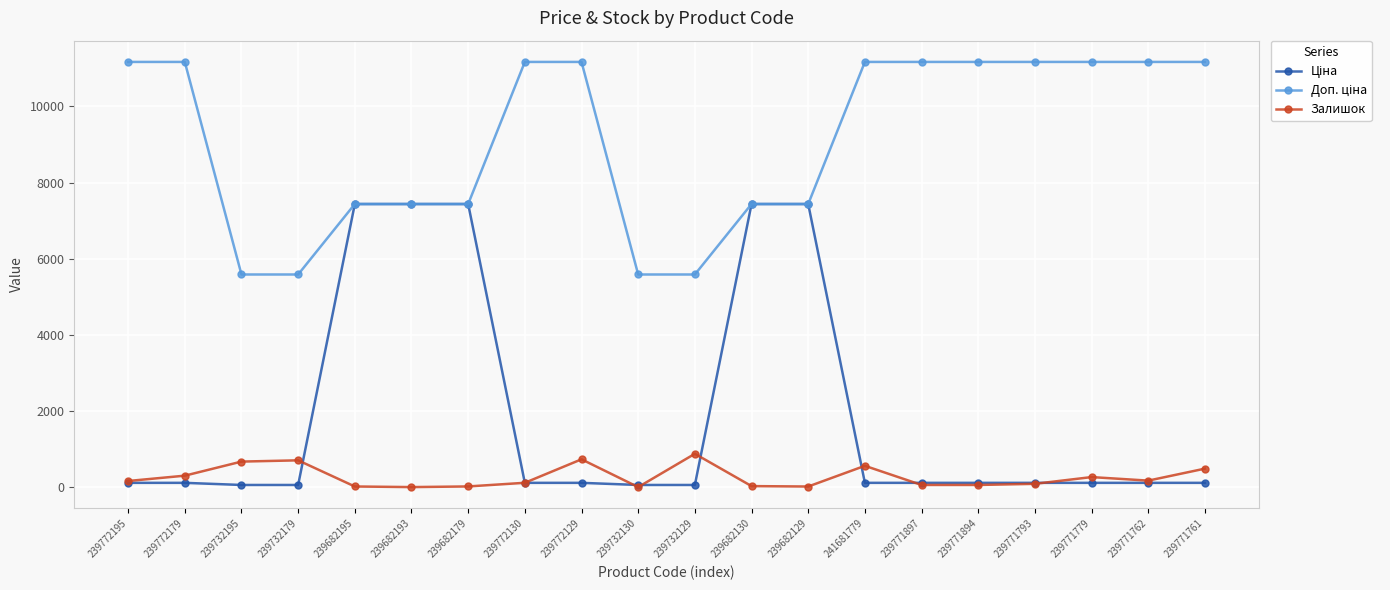

What is the maximum value for Залишок?

875.0